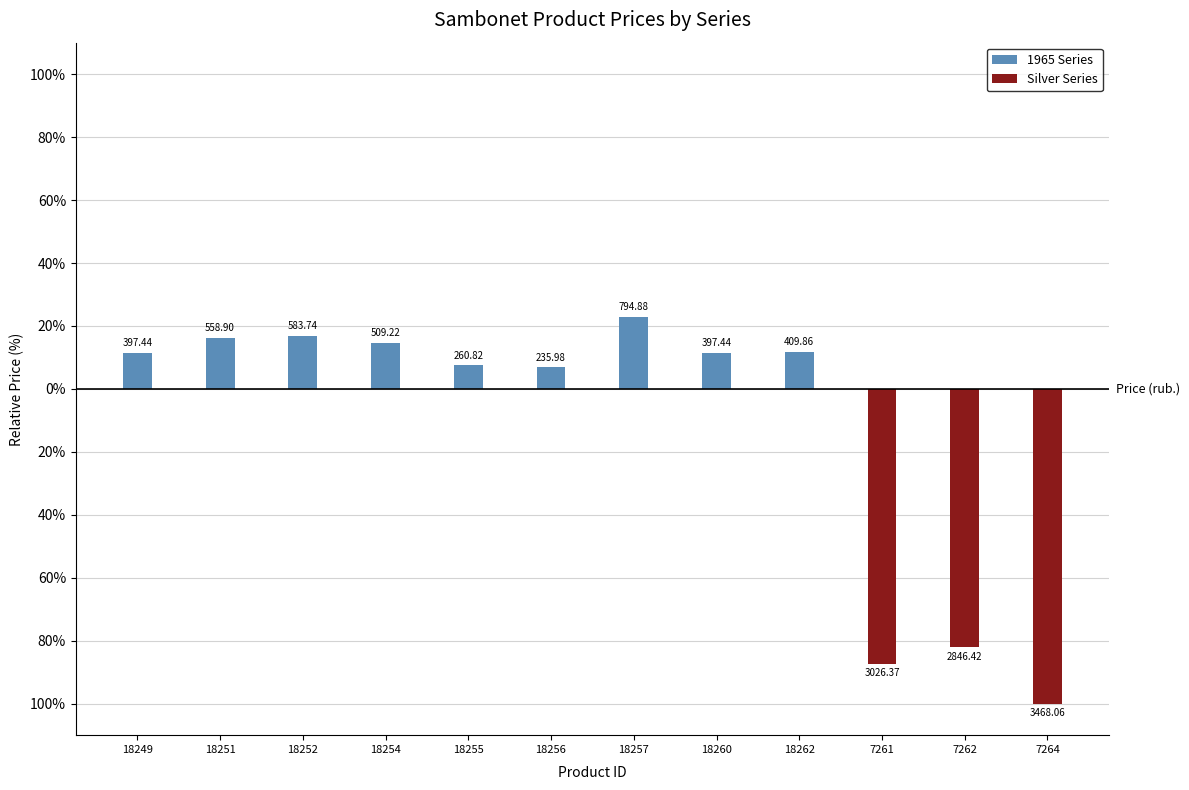

At 18251, list the series in order from smallest to largest.

Silver Series, 1965 Series